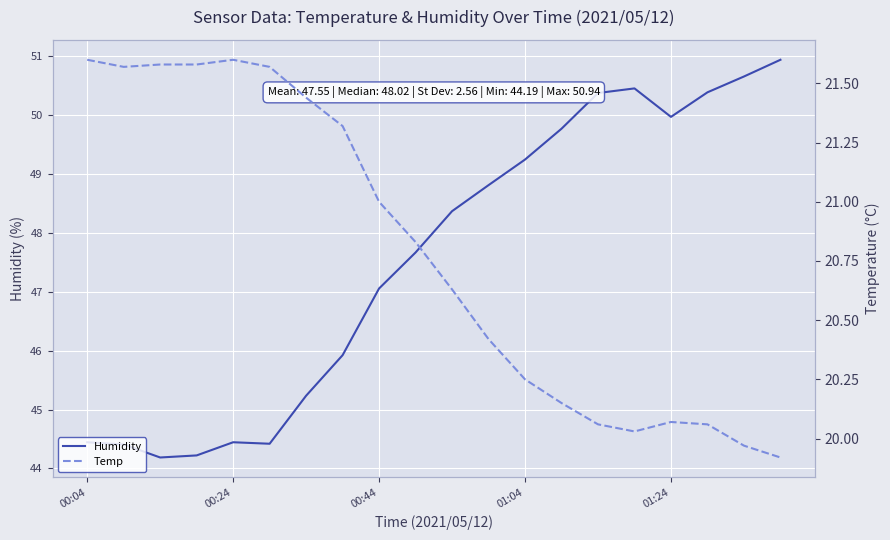

Reading right to left, transcribe all the data shown in this chart.

Humidity: 50.9	50.7	50.4	50.0	50.5	50.4	49.8	49.2	48.8	48.4	47.7	47.1	45.9	45.2	44.4	44.4	44.2	44.2	44.4	44.4
Temp: 19.9	20.0	20.1	20.1	20.0	20.1	20.1	20.2	20.4	20.6	20.8	21.0	21.3	21.4	21.6	21.6	21.6	21.6	21.6	21.6